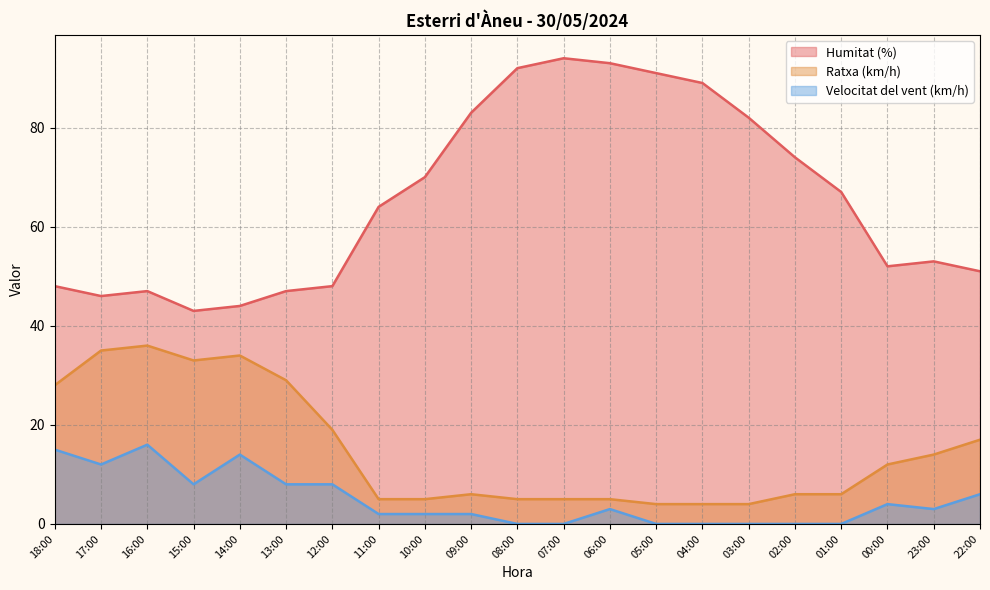

What position from the left is 09:00?

10